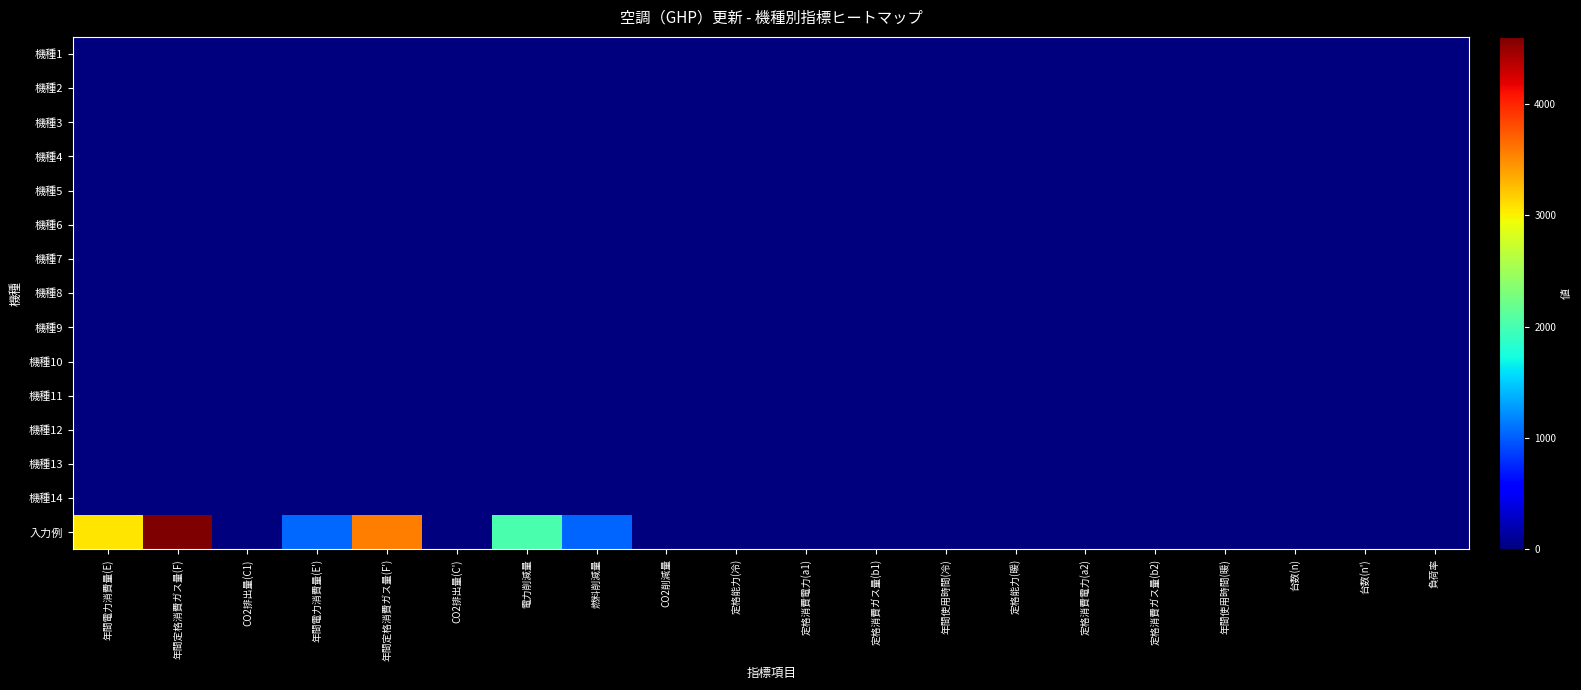

Which has a higher value, 定格消費電力(a2) or CO2排出量(C')?

定格消費電力(a2)